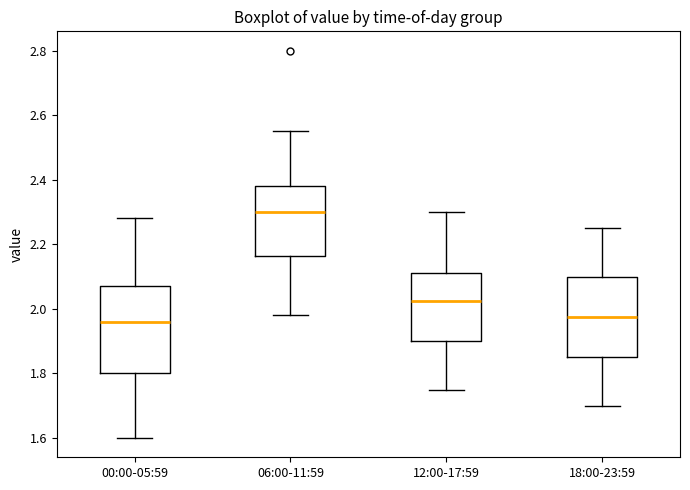

Reading left to right, read every box against the y-axis: the position of its median line, the range the box covers, and the ends of its whiskers. The values are not printed on the chart, so give them approximately, as read against the axis.

00:00-05:59: median 1.96, box 1.80 to 2.08, whiskers 1.60 to 2.28
06:00-11:59: median 2.30, box 2.16 to 2.38, whiskers 1.98 to 2.56
12:00-17:59: median 2.02, box 1.90 to 2.12, whiskers 1.76 to 2.30
18:00-23:59: median 1.98, box 1.86 to 2.10, whiskers 1.70 to 2.26